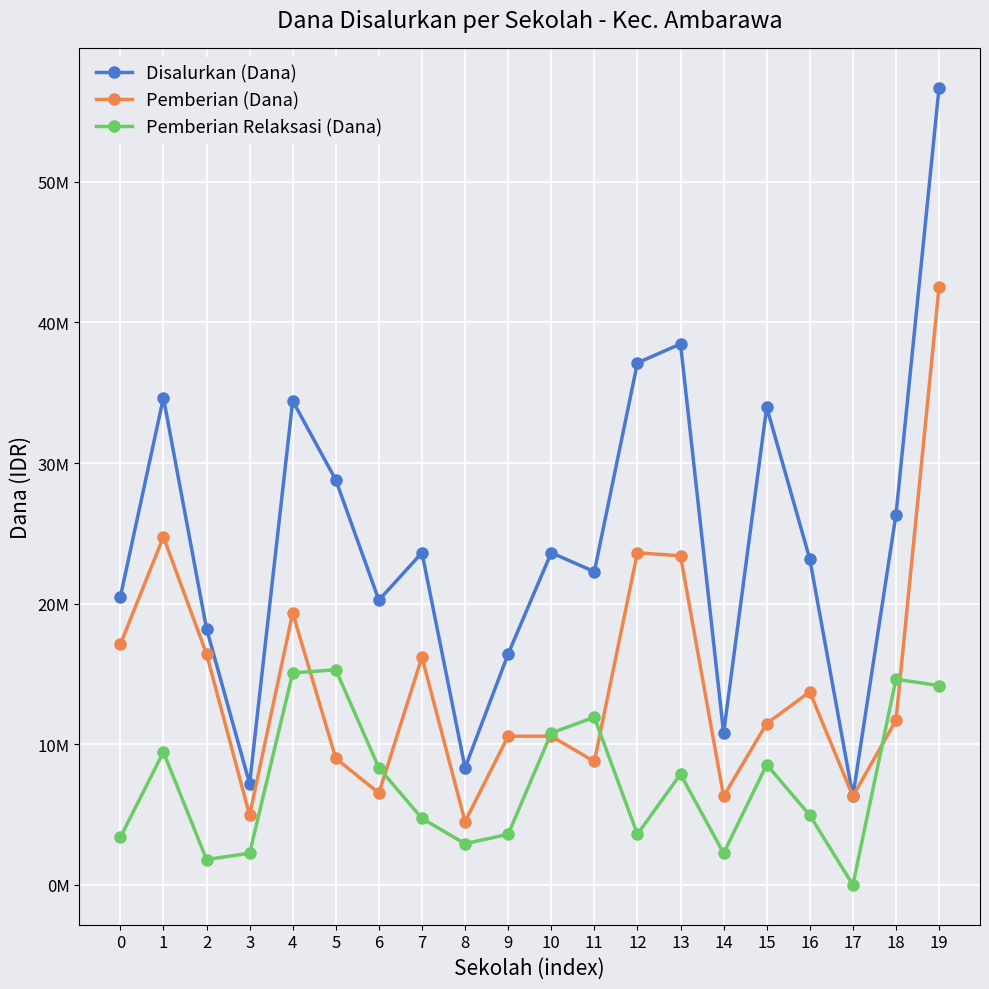

What are all the series names shown in the legend?

Disalurkan (Dana), Pemberian (Dana), Pemberian Relaksasi (Dana)